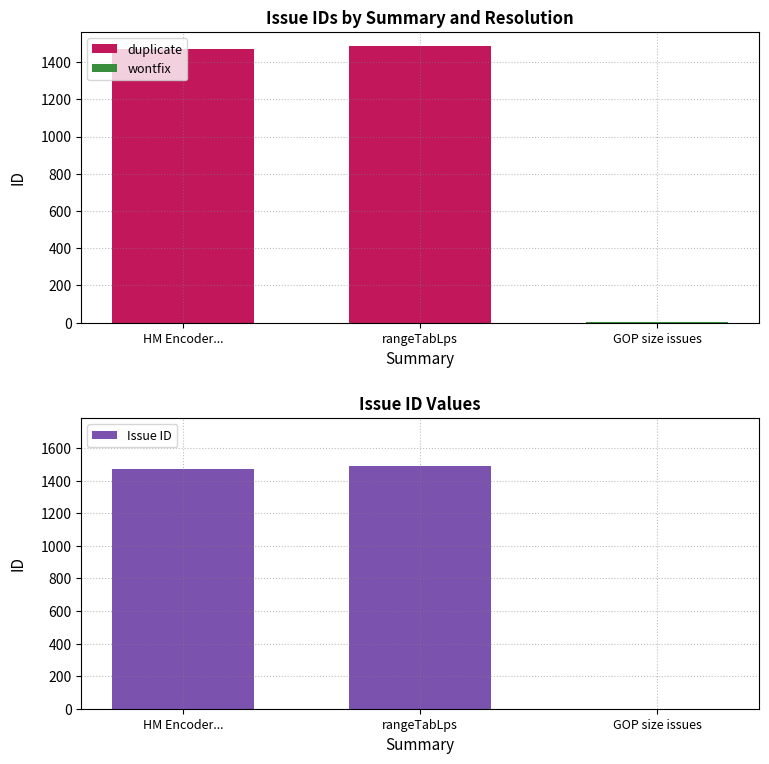

What is the sum of all Issue ID values?

2962